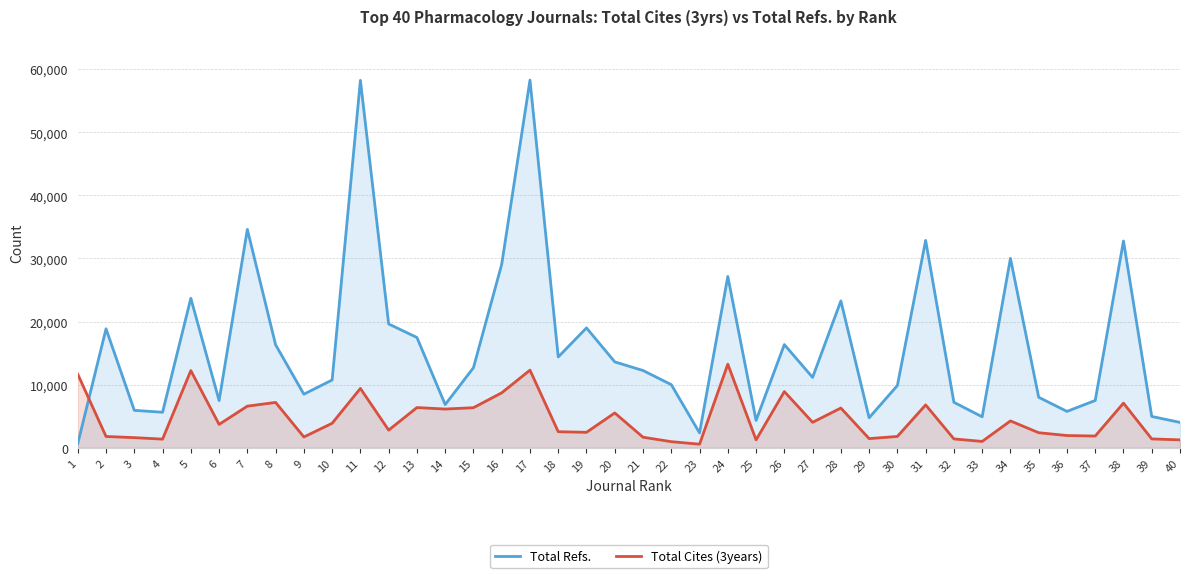

How many intersections are there between Total Cites (3years) and Total Refs.?

1